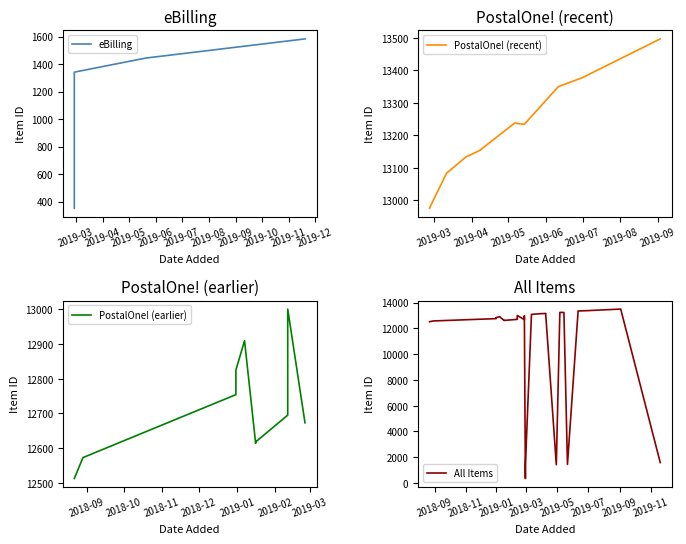

What is the difference between the second highest and minimum values?

1093